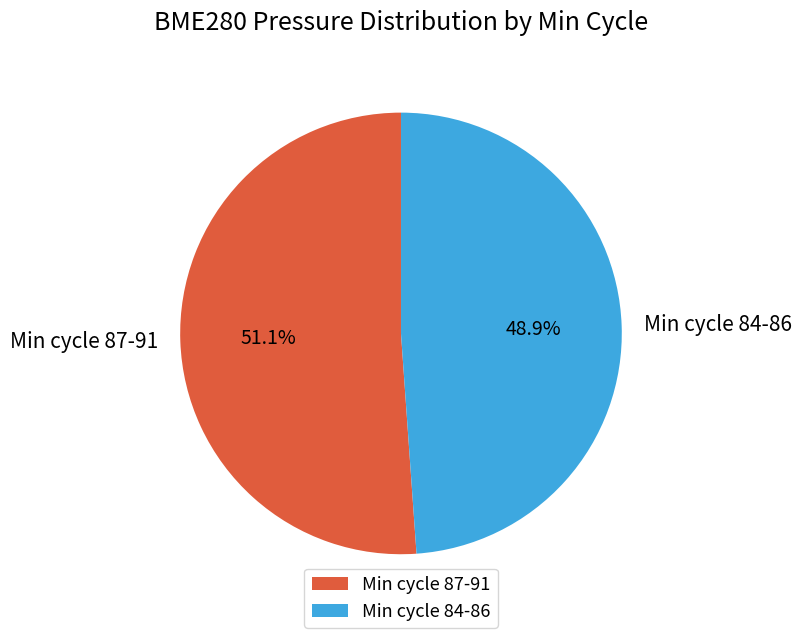

Rank the categories by value from highest to lowest.

Min cycle 87-91, Min cycle 84-86